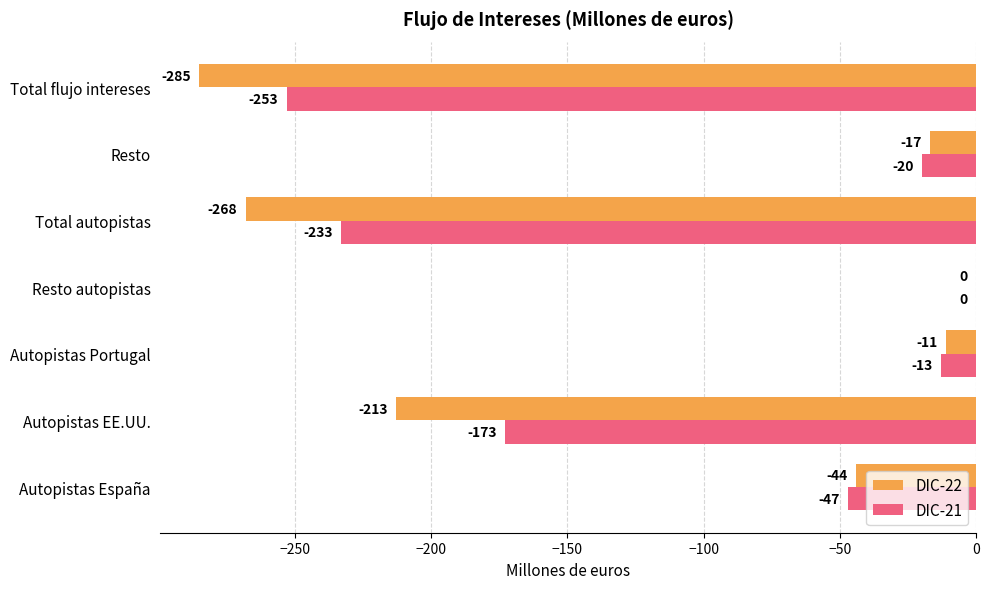

What is the average value of the DIC-22 series?

-120